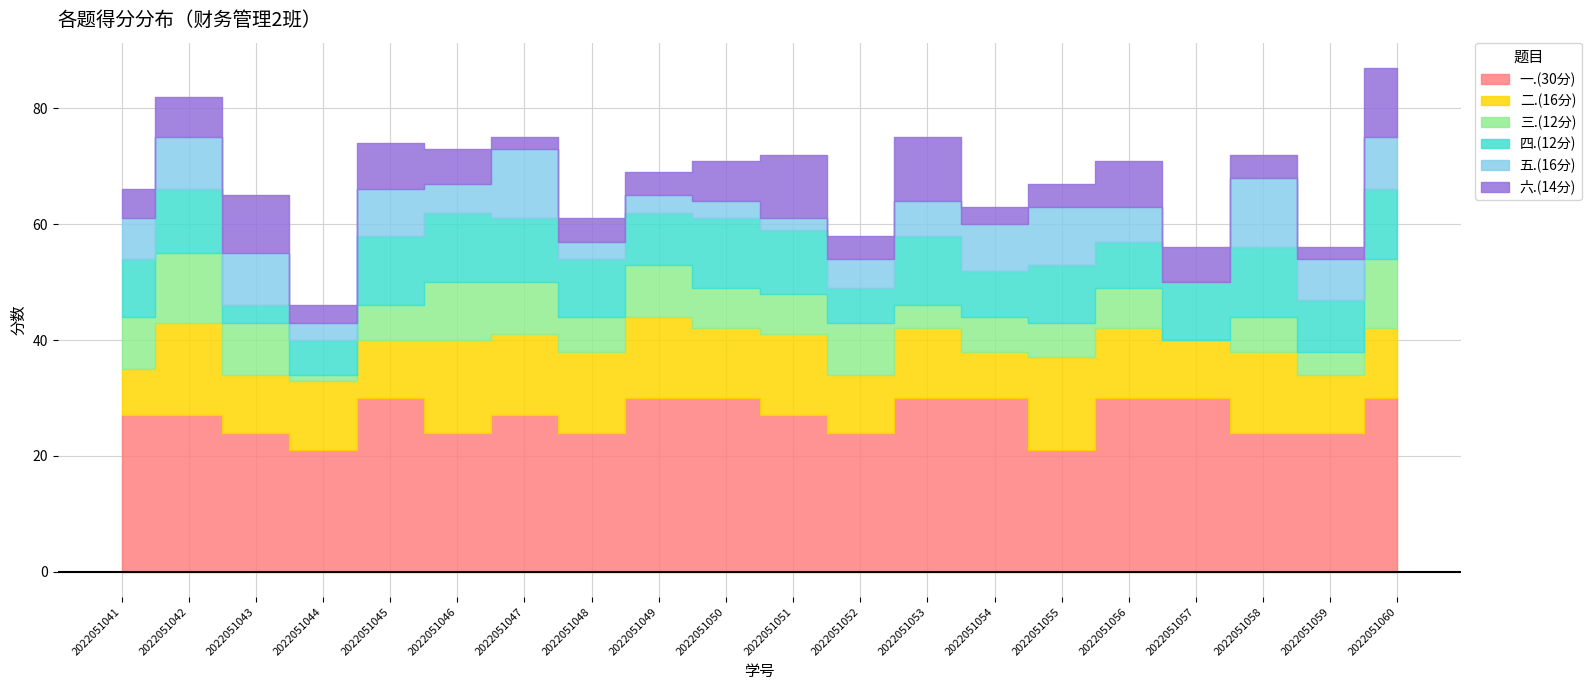

True or false: 一.(30分) and 六.(14分) cross at least once.

False